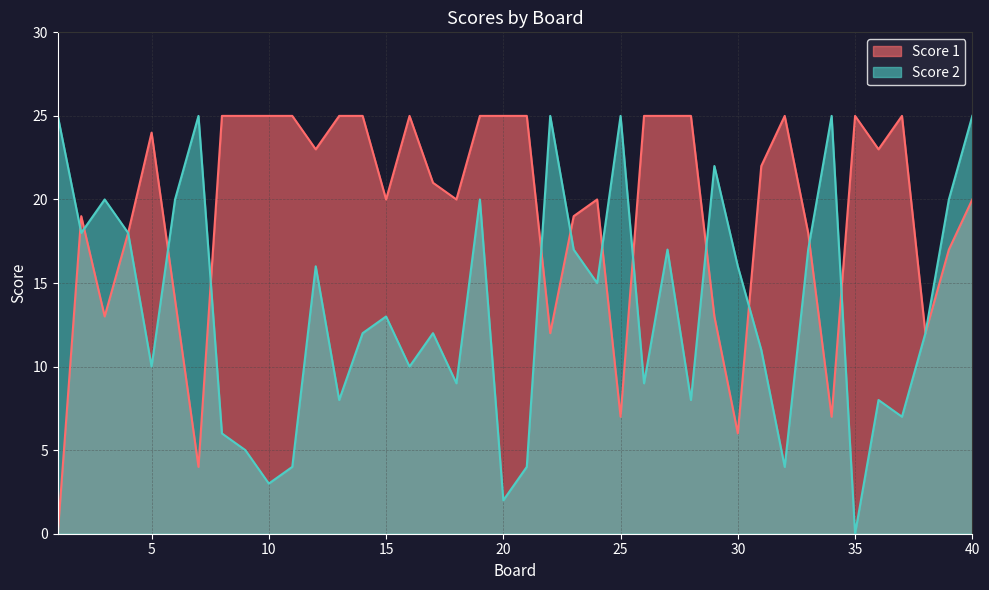

What is the sum of the Score 2 values at 3 and 25?

45